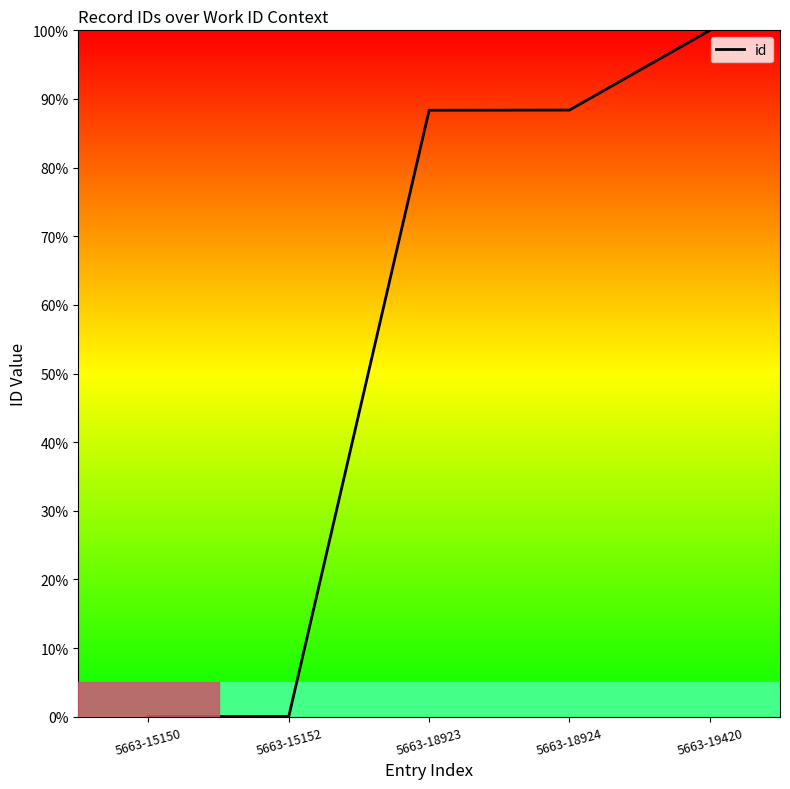

What is the sum of the values at 5663-18923 and 5663-15150?

88.4